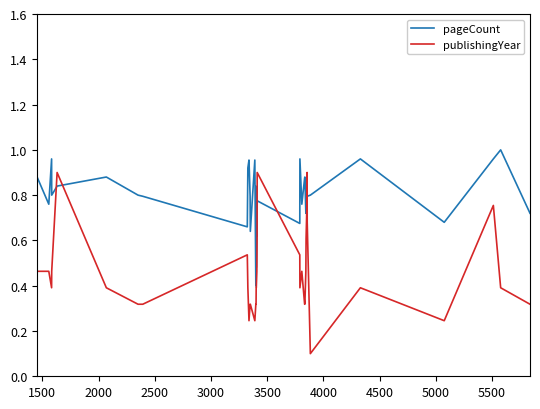

Which series has the largest total across all categories?

pageCount